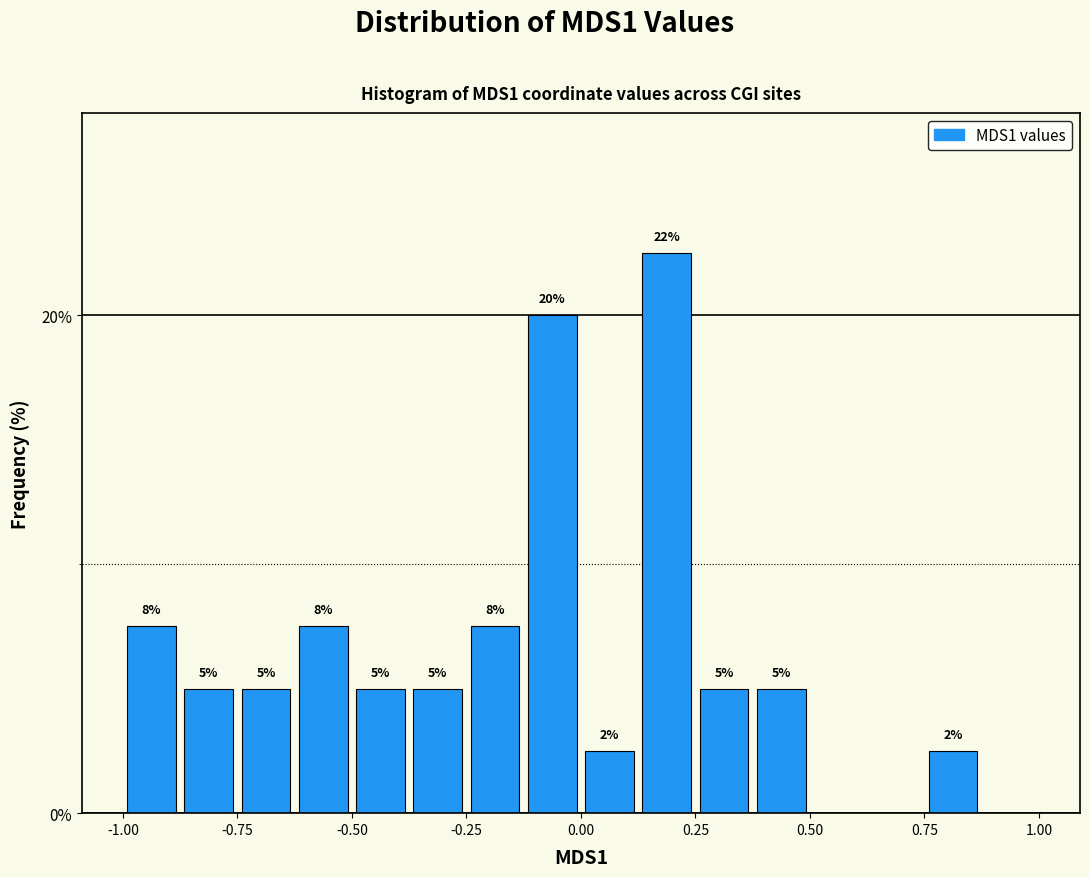

Read against the x-axis, roughly where is the centre of the tallest bar?

0.20